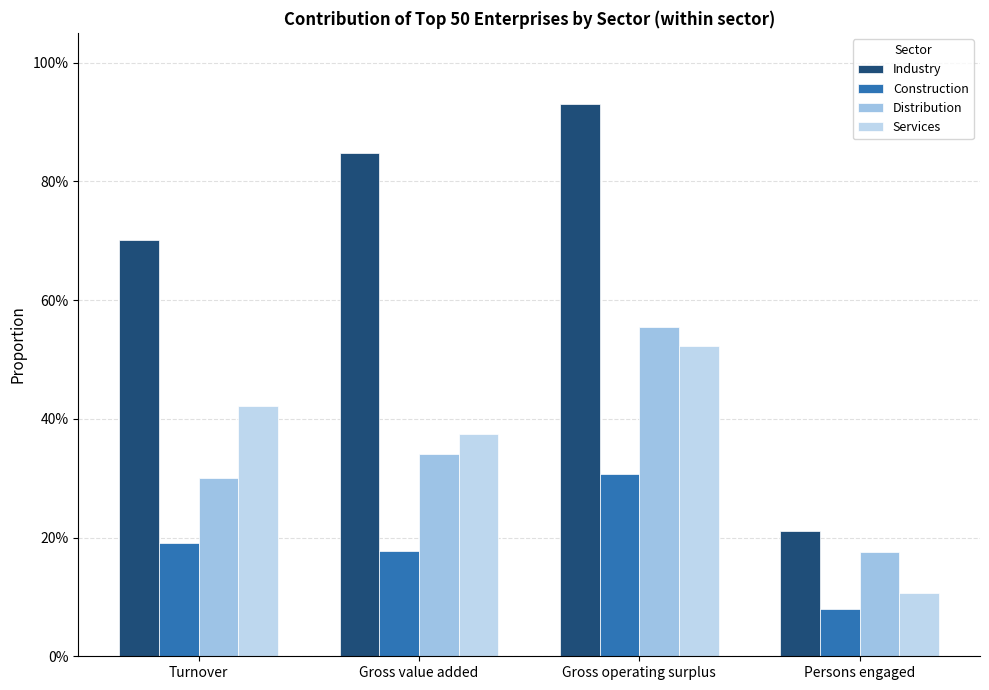

What is the total value across all series at Gross value added?

1.7